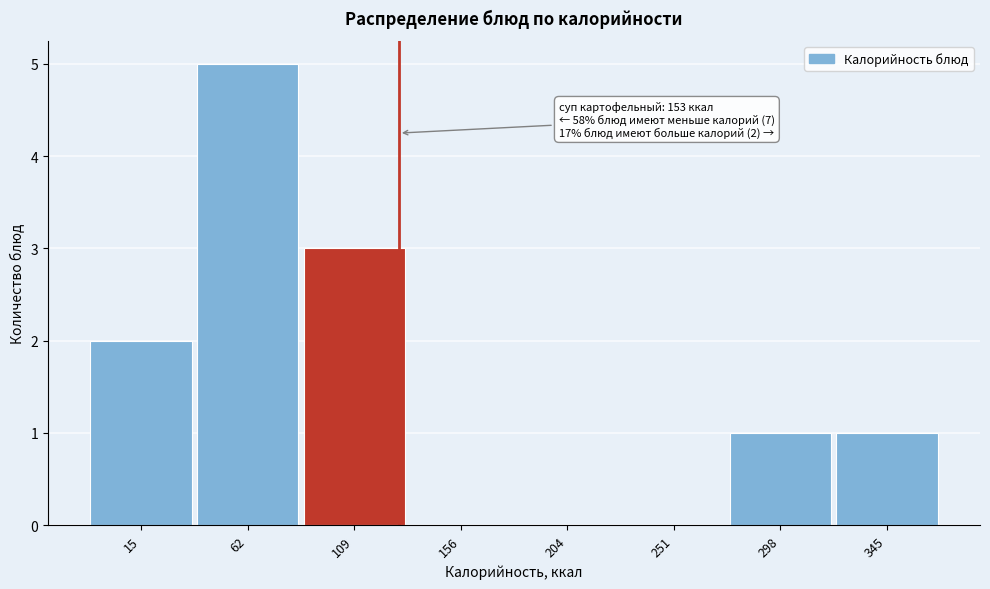

Reading left to right, extract all data points from this chart.

15=2	62=5	109=3	156=0	204=0	251=0	298=1	345=1